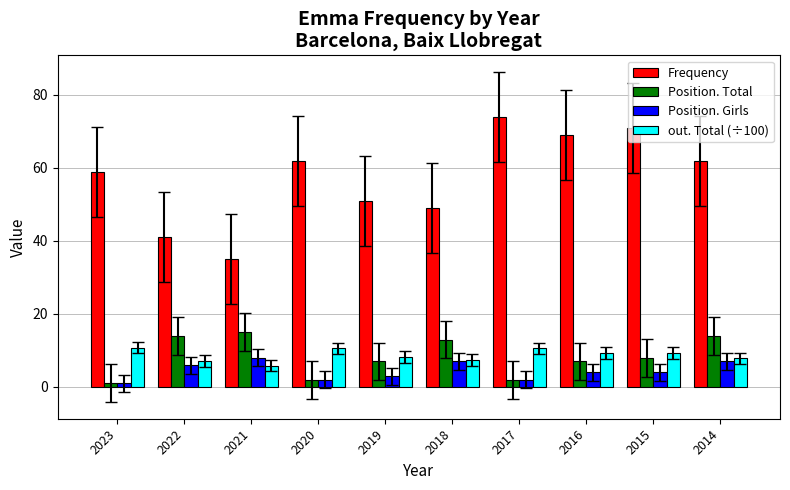

How many bars are there in each group?

4